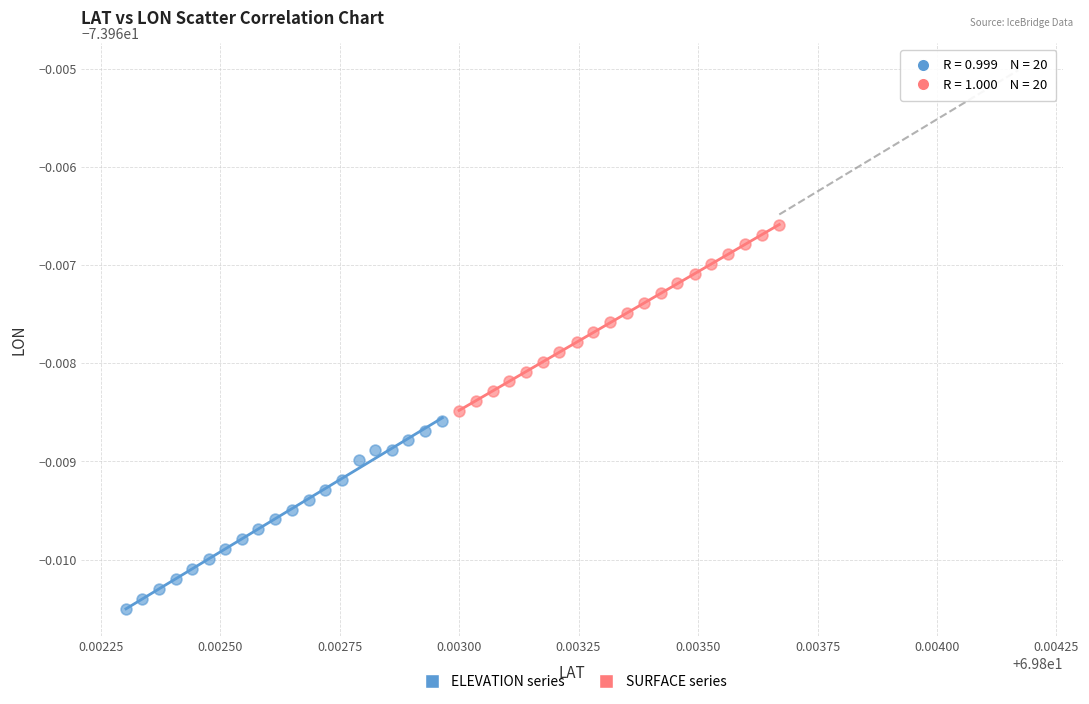

Which series has the largest Y range (max minus min)?

ELEVATION series